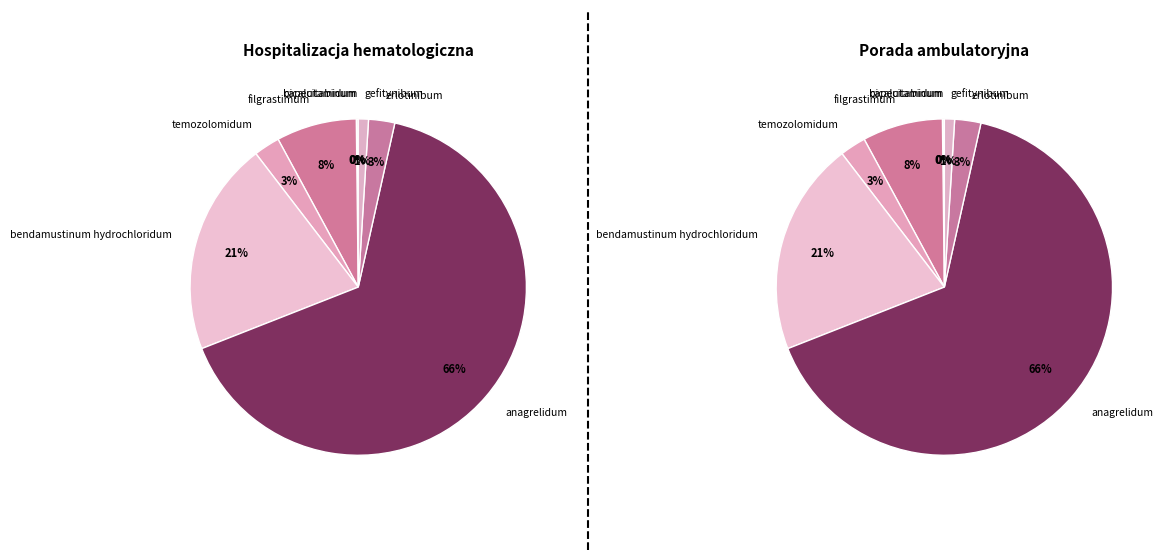

What is the change in value from bicalutamidum to anagrelidum?

+5.9